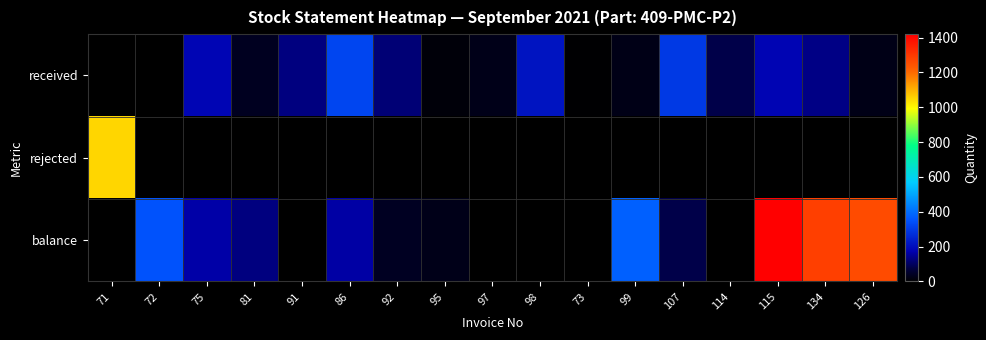

Reading left to right, extract all data points from this chart.

received: 71=0	72=0	75=184	81=38	91=128	86=324	92=121	95=12	97=29	98=216	73=5	99=25	107=294	114=81	115=182	134=134	126=26
rejected: 71=1050	72=1	75=0	81=0	91=0	86=0	92=0	95=0	97=0	98=0	73=0	99=0	107=0	114=0	115=0	134=0	126=0
balance: 71=0	72=350	75=166	81=128	91=0	86=162	92=41	95=29	97=0	98=0	73=0	99=375	107=81	114=0	115=1420	134=1286	126=1260